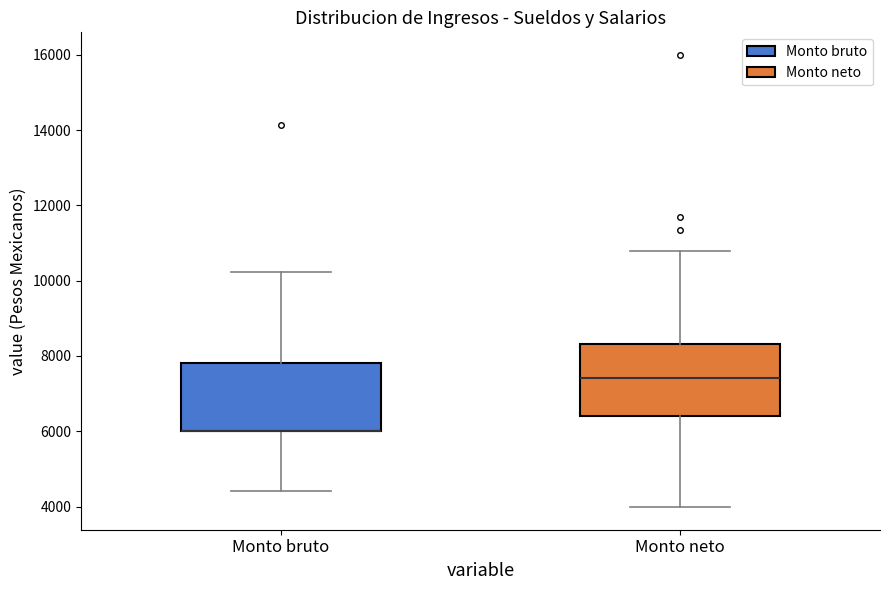

Reading left to right, transcribe this box plot: for each box, give where its median line is, the range the box spans, and where its two whiskers end, as read against the y-axis. The values are not printed on the chart, so give them approximately, as read against the axis.

Monto bruto: median 6000 (drawn on the box's lower edge), box 6000 to 7800, whiskers 4400 to 10200
Monto neto: median 7400, box 6400 to 8400, whiskers 4000 to 10800